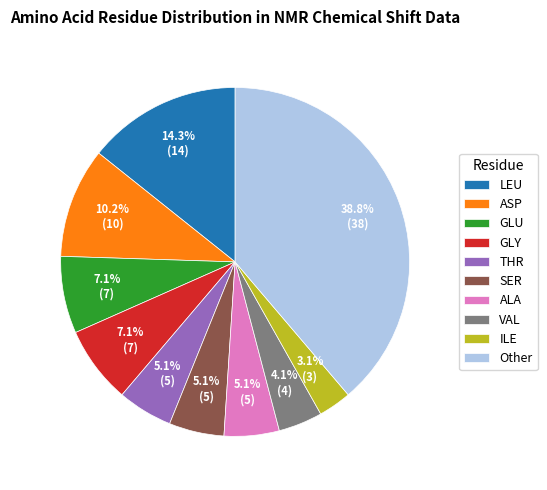

Does LEU account for over 50% of the chart?

No